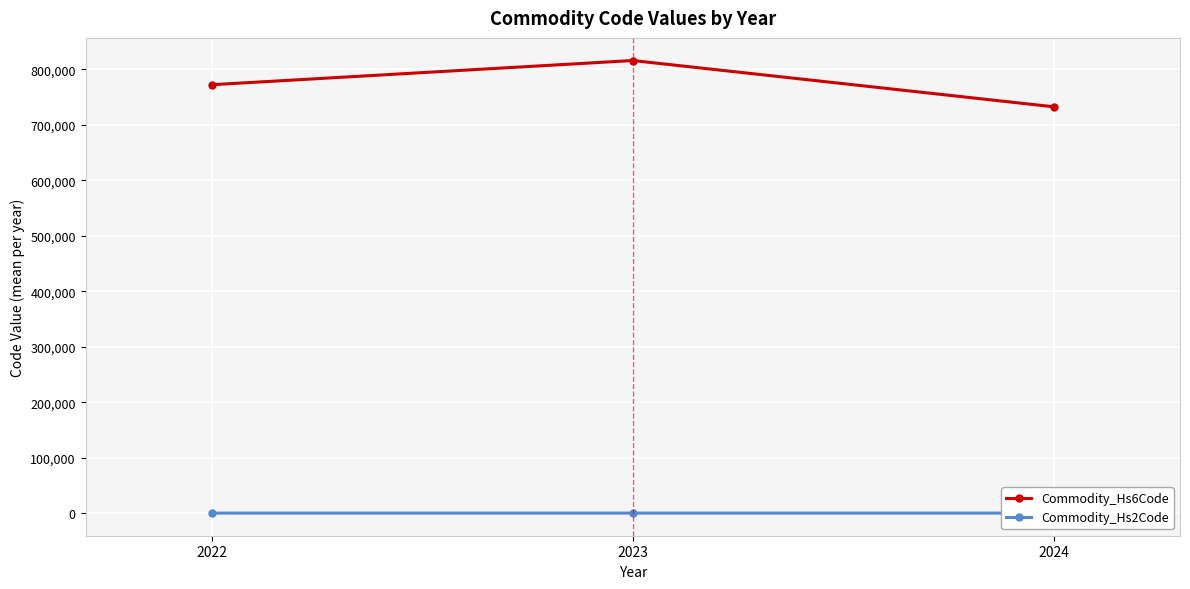

At which category is the sum across all series the highest?

2023